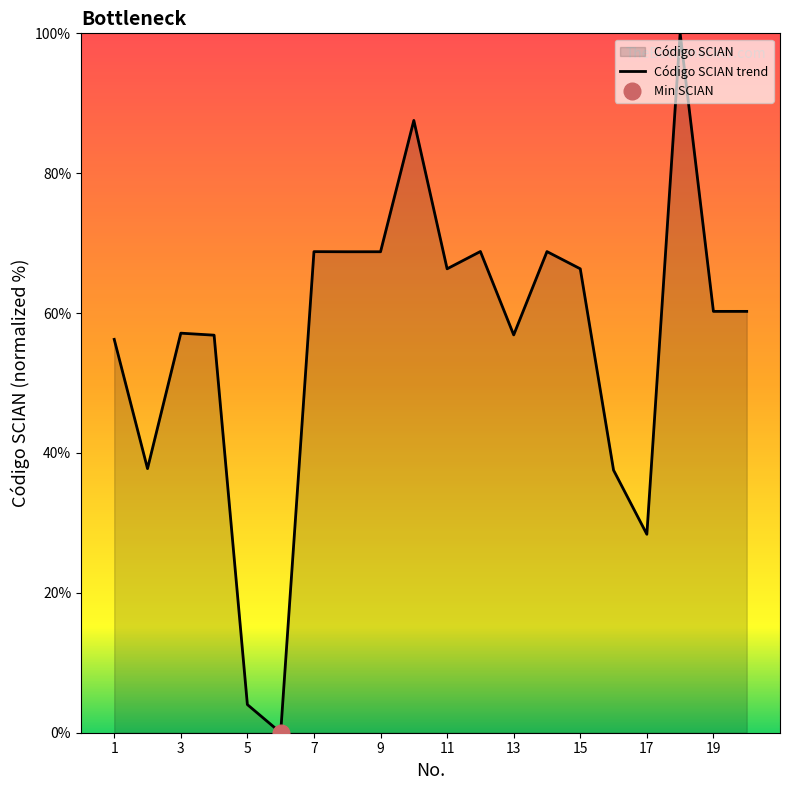

True or false: the data shows 56.9 at 13.

True